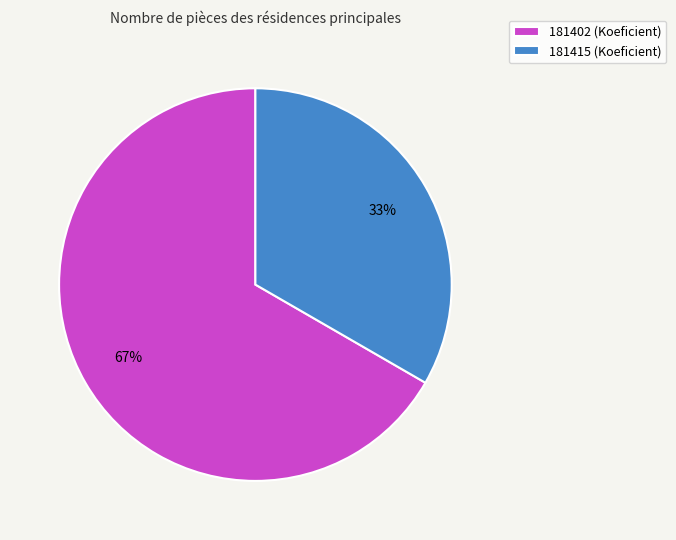

True or false: 181415 accounts for 33% of the total.

True